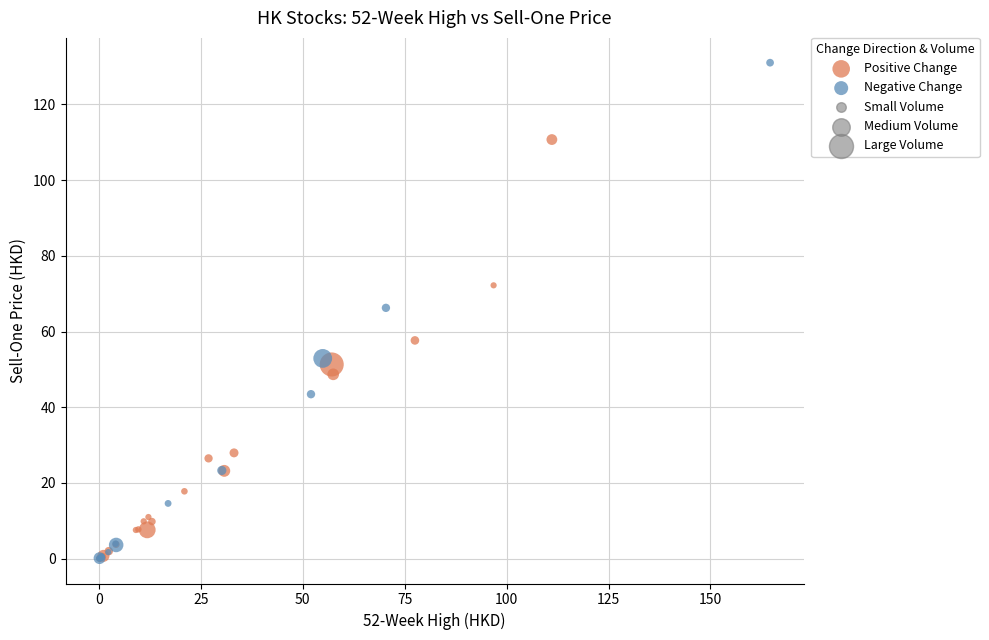

Which series has the largest Y range (max minus min)?

Negative Change